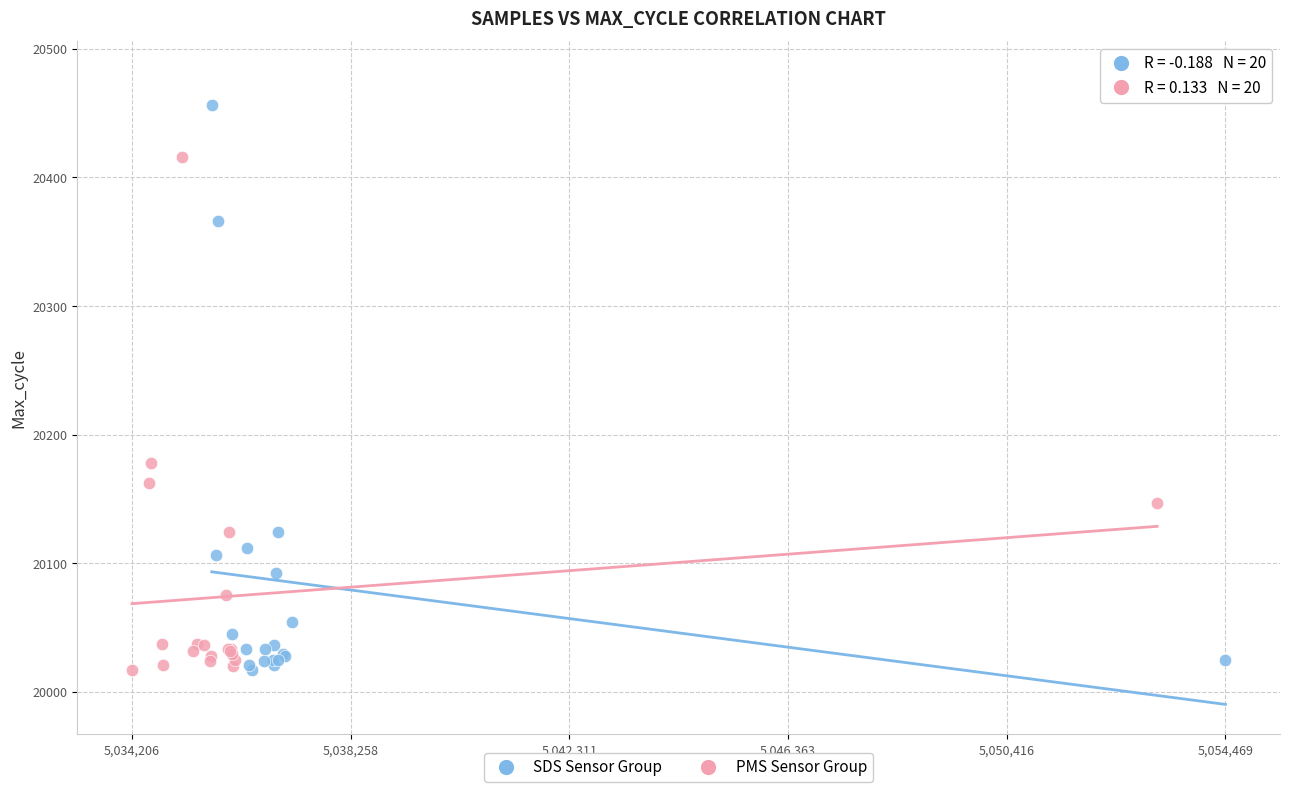

Which series has the widest spread of Y values?

SDS Sensor Group